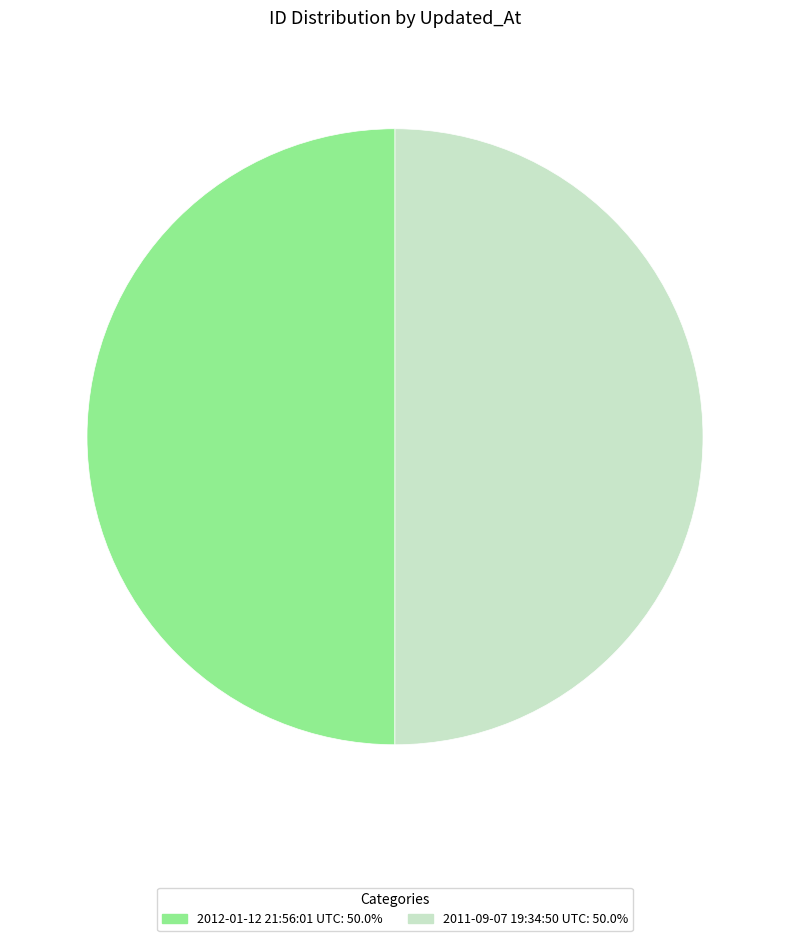

Do 2012-01-12 21:56:01 UTC: 50.0% and 2011-09-07 19:34:50 UTC: 50.0% together represent more than half of the pie?

Yes